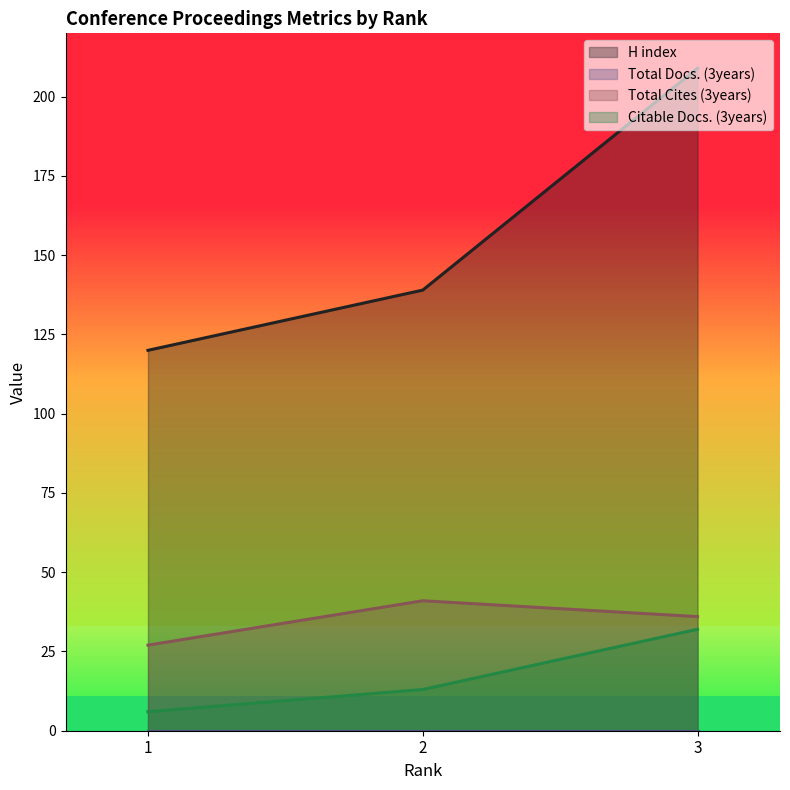

What is the difference between the maximum and minimum values in the H index series?

89